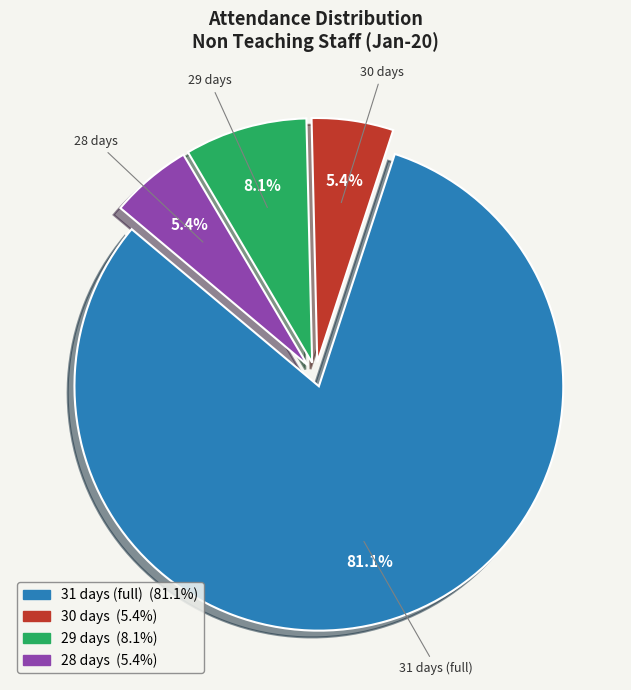

Is there any slice that represents more than half of the pie?

Yes